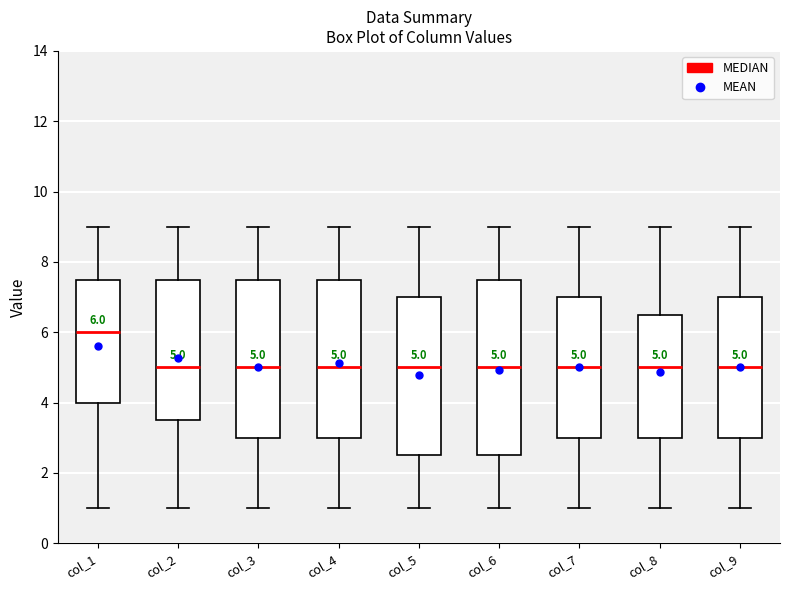

Which box is the tallest, from its lower edge to its upper edge?

col_6